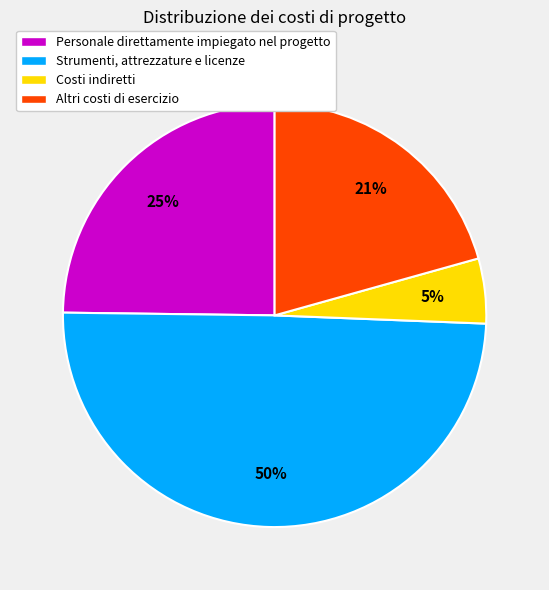

What percentage is the Personale direttamente impiegato nel progetto slice, to the nearest percent?

25%